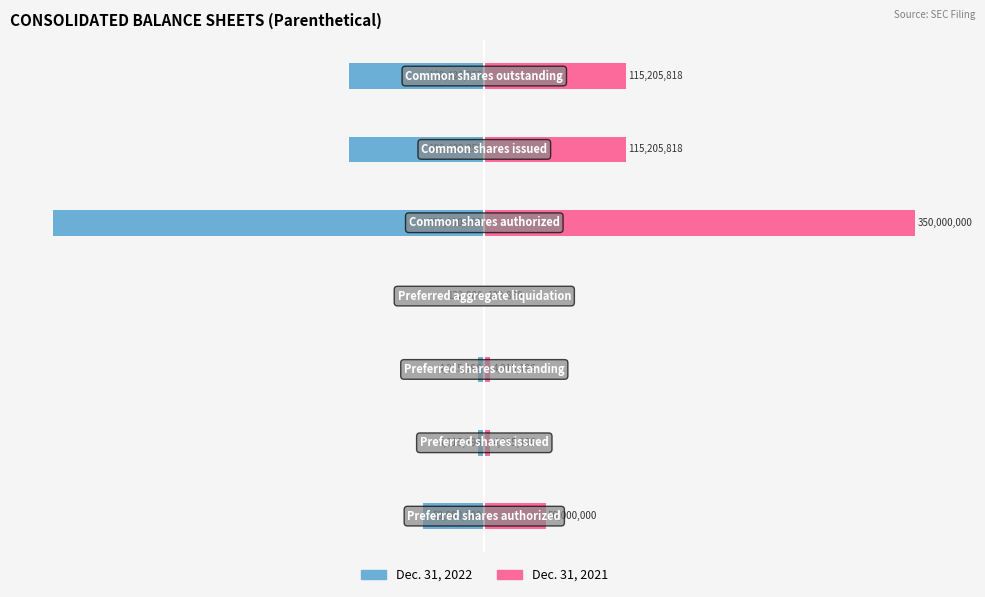

Is it true that Dec. 31, 2021 equals 22.1 at 6?

False